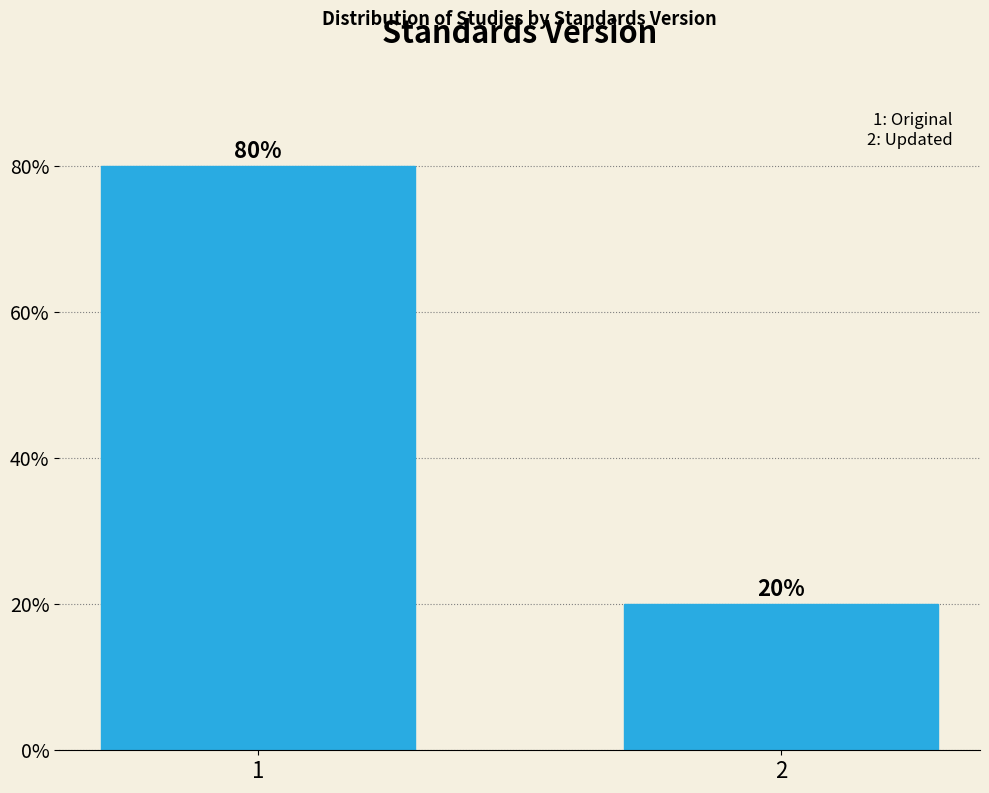

Reading left to right, list all the values displayed in this chart.

80	20